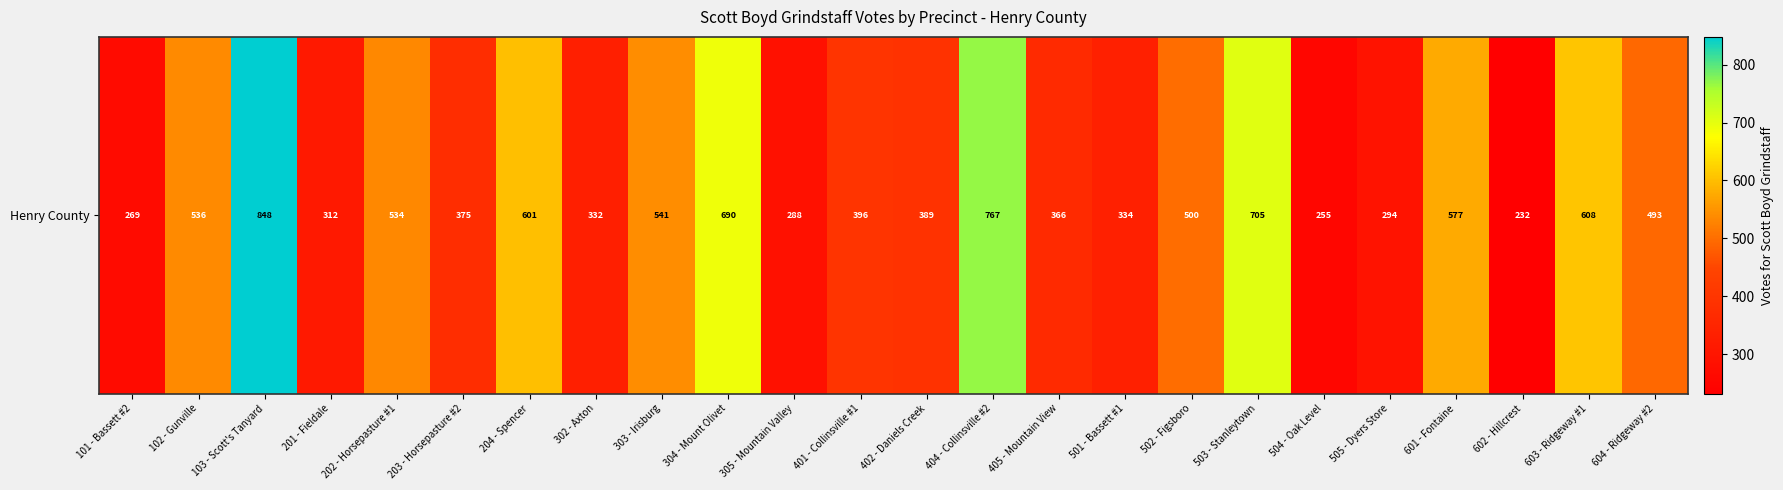

Count the number of data series in this chart.

1